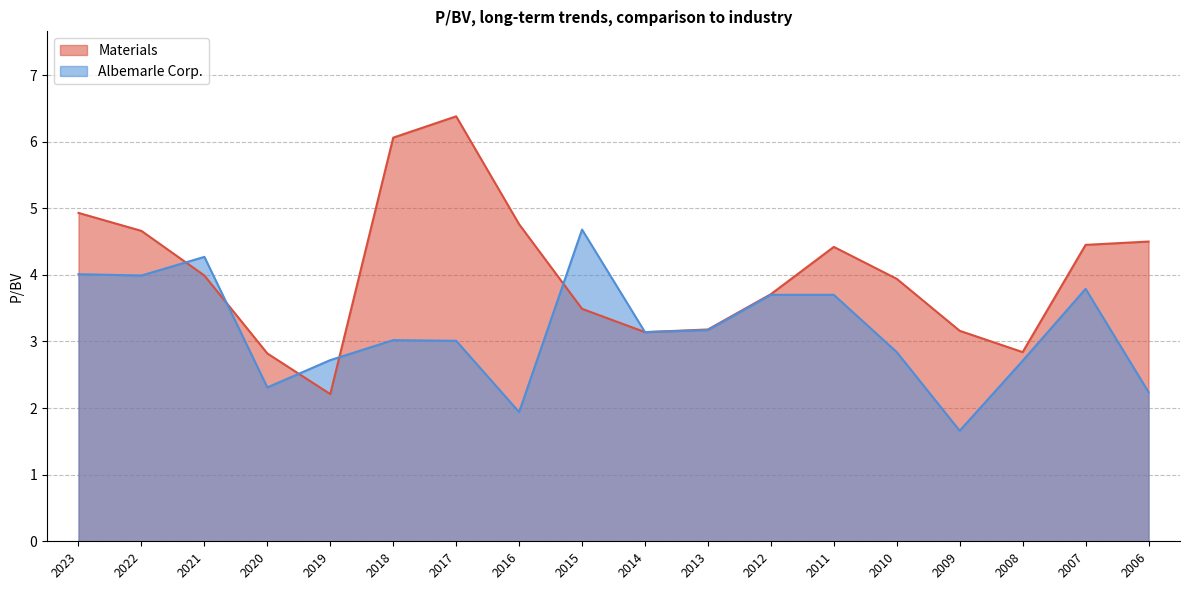

Which series has the largest range (max minus min)?

Materials